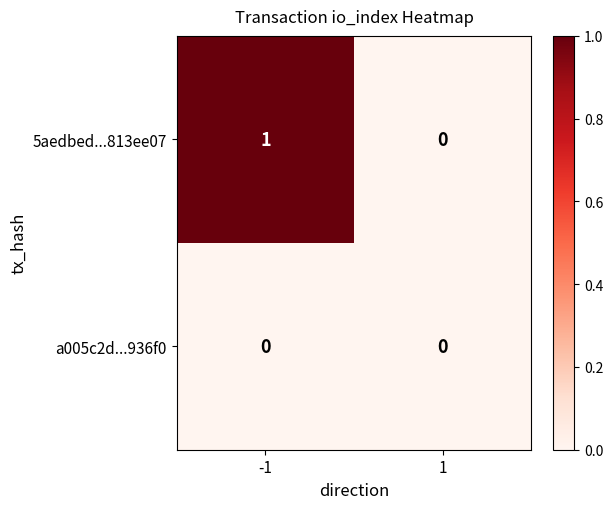

Count the number of data series in this chart.

2